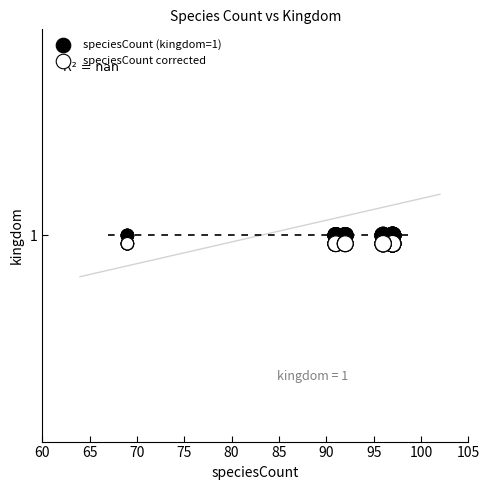

What are all the series names shown in the legend?

speciesCount (kingdom=1), speciesCount corrected